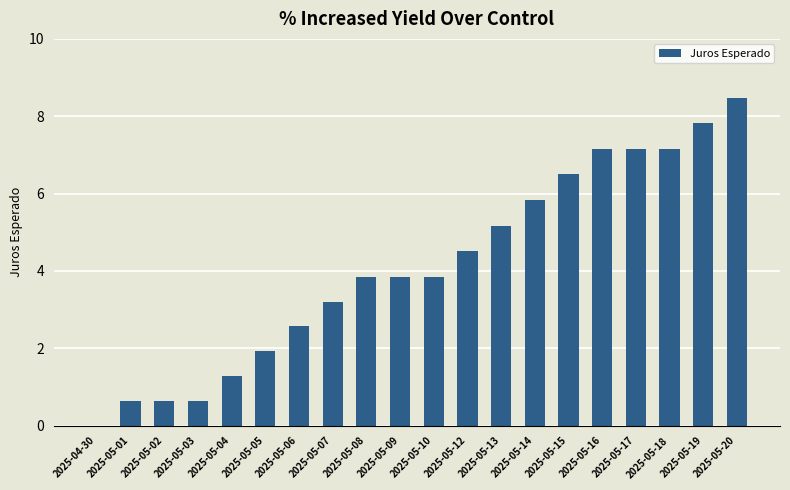

What is the sum of the values at 2025-05-12 and 2025-05-02?

5.2